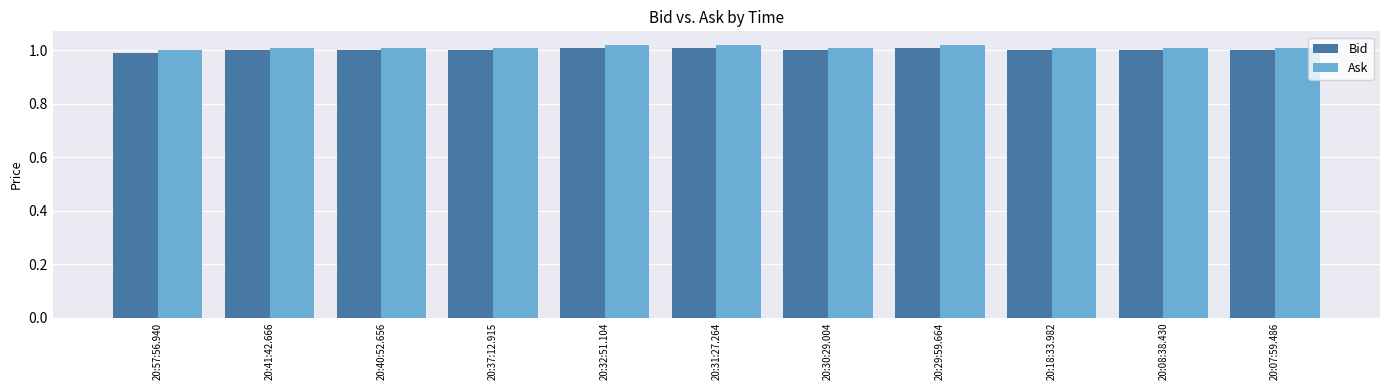

At which label is Ask closest to 1?

20:57:56.940